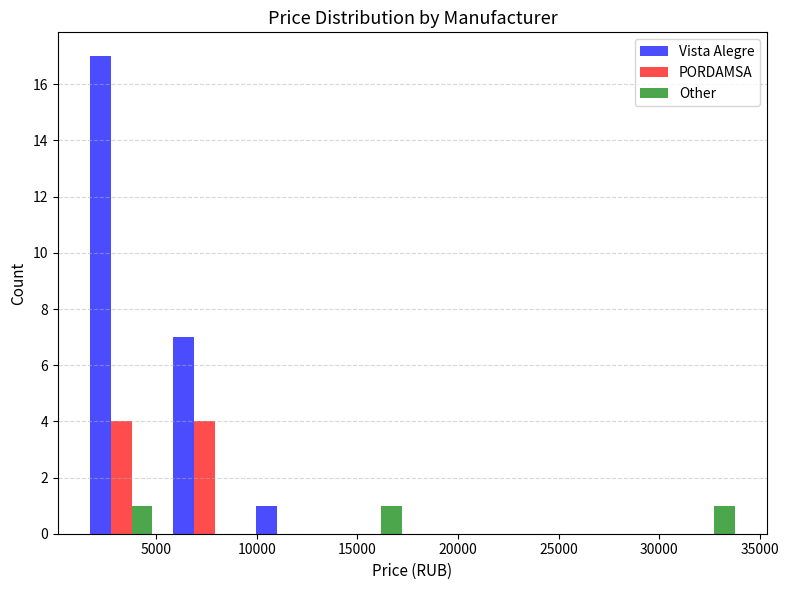

Reading left to right, transcribe this chart: for each range on the x-axis, give the height of each series' bar. Neither the bar edges nor the heights are printed on the chart, so give them approximately, as read against the axes.

1000 to 5500: Vista Alegre=17	PORDAMSA=4	Other=1
5500 to 9500: Vista Alegre=7	PORDAMSA=4	Other=0
9500 to 13500: Vista Alegre=1	PORDAMSA=0	Other=0
13500 to 17500: Vista Alegre=0	PORDAMSA=0	Other=1
17500 to 22000: Vista Alegre=0	PORDAMSA=0	Other=0
22000 to 26000: Vista Alegre=0	PORDAMSA=0	Other=0
26000 to 30000: Vista Alegre=0	PORDAMSA=0	Other=0
30000 to 34500: Vista Alegre=0	PORDAMSA=0	Other=1